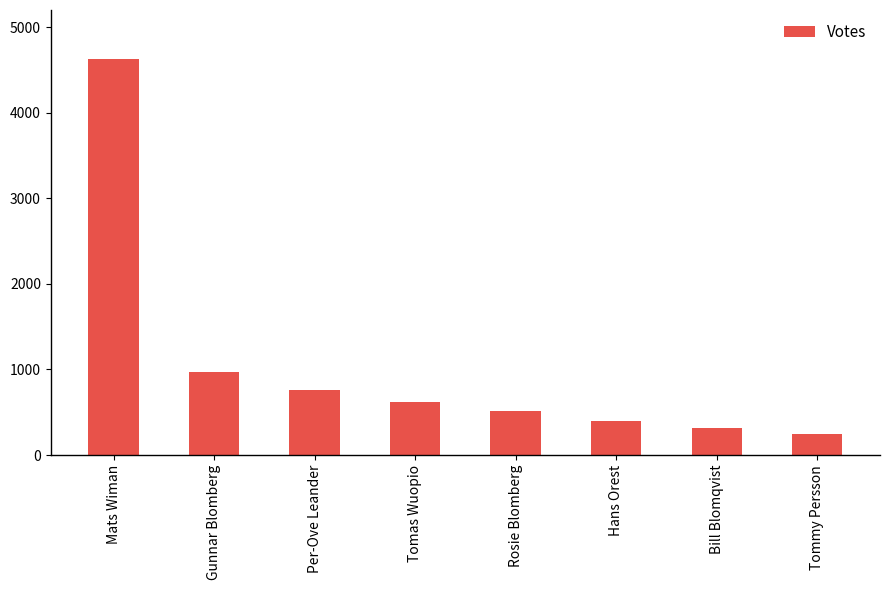

Are the bars grouped side by side (vs. stacked)?

No